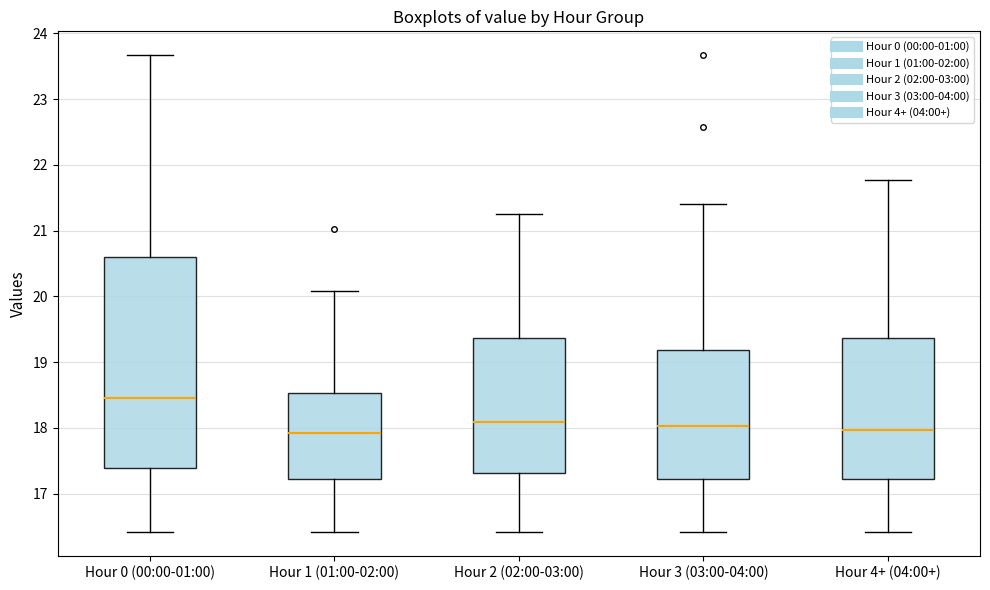

Comparing the boxes themselves (not the whiskers), which one is the tallest?

Hour 0 (00:00-01:00)